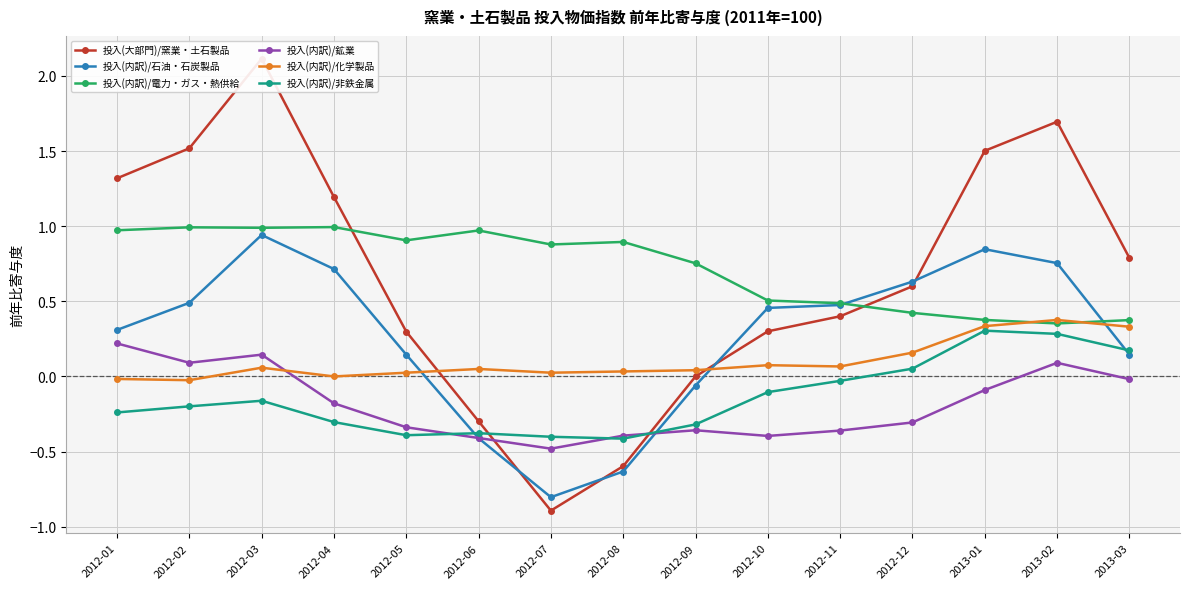

What is the label of the 14th point from the right?

2012-02